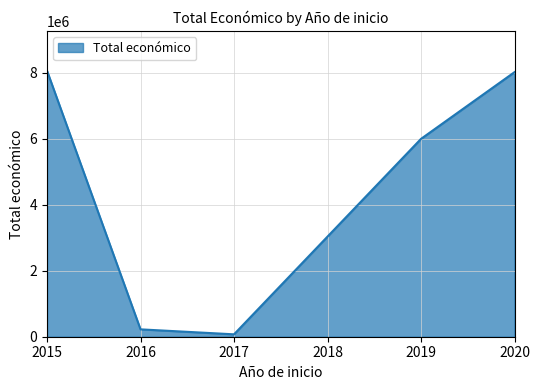

True or false: the data has more than 2 interior local peaks.

False